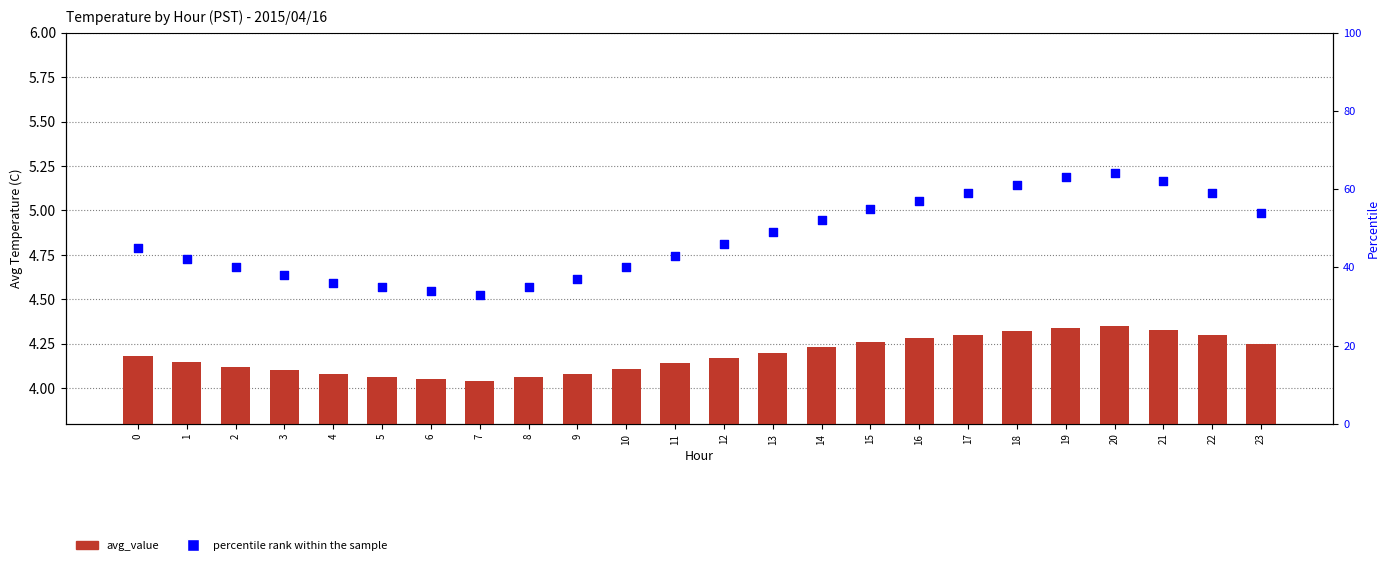

Which series contains the highest Y value?

percentile rank within the sample